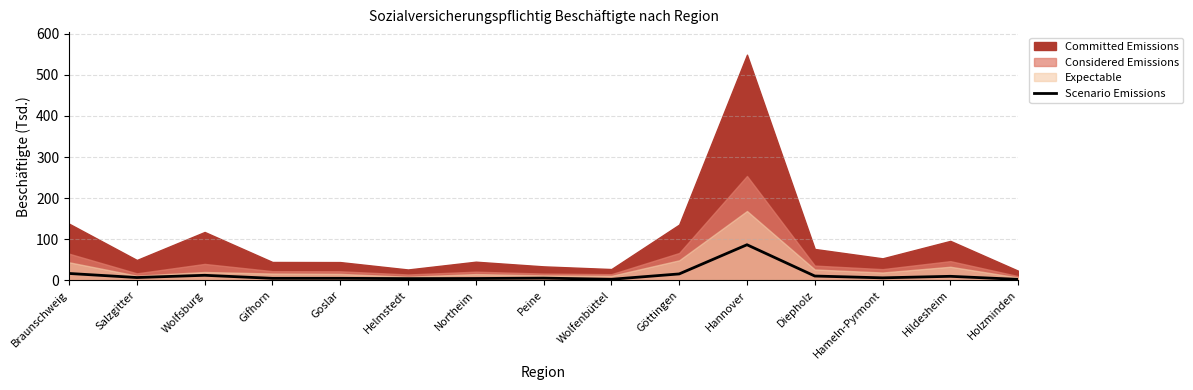

Is it true that the value at Peine is 8.9?

False